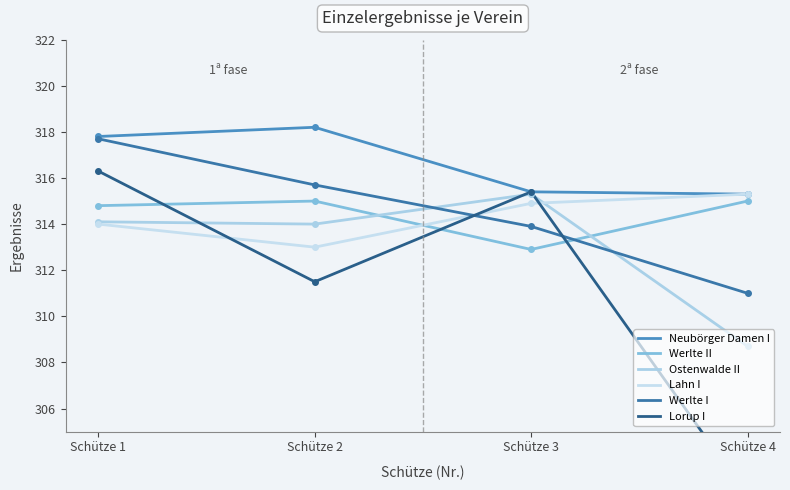

How many lines are shown in the chart?

6